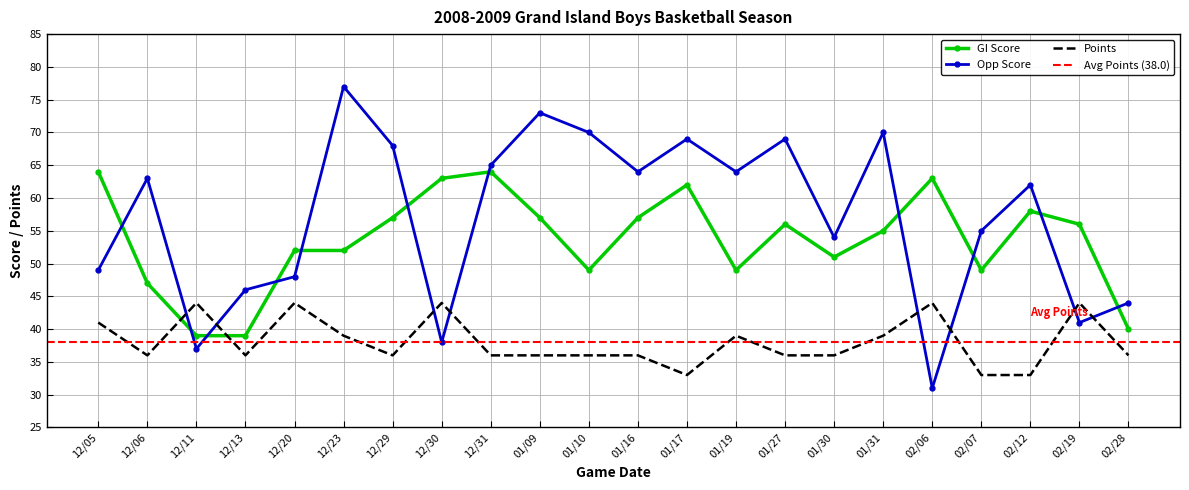

Read the GI Score value at 01/17.

62